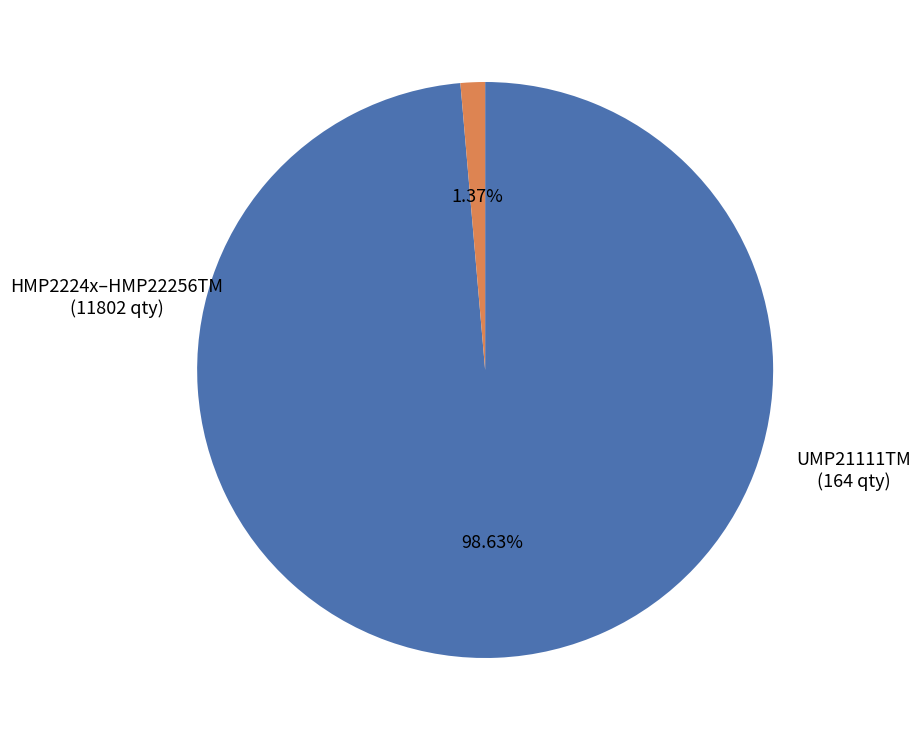

Is there a majority slice in this chart?

Yes